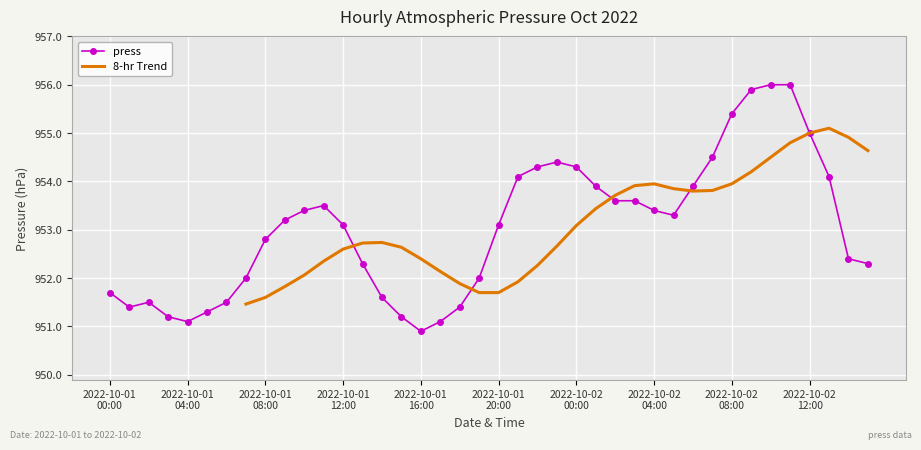

List the labels in order of value, smallest first.

2022-10-01 16:00, 2022-10-01 04:00, 2022-10-01 17:00, 2022-10-01 03:00, 2022-10-01 15:00, 2022-10-01 05:00, 2022-10-01 01:00, 2022-10-01 18:00, 2022-10-01 02:00, 2022-10-01 06:00, 2022-10-01 14:00, 2022-10-01 00:00, 2022-10-01 07:00, 2022-10-01 19:00, 2022-10-01 13:00, 2022-10-02 15:00, 2022-10-02 14:00, 2022-10-01 08:00, 2022-10-01 12:00, 2022-10-01 20:00, 2022-10-01 09:00, 2022-10-02 05:00, 2022-10-01 10:00, 2022-10-02 04:00, 2022-10-01 11:00, 2022-10-02 02:00, 2022-10-02 03:00, 2022-10-02 01:00, 2022-10-02 06:00, 2022-10-01 21:00, 2022-10-02 13:00, 2022-10-01 22:00, 2022-10-02 00:00, 2022-10-01 23:00, 2022-10-02 07:00, 2022-10-02 12:00, 2022-10-02 08:00, 2022-10-02 09:00, 2022-10-02 10:00, 2022-10-02 11:00